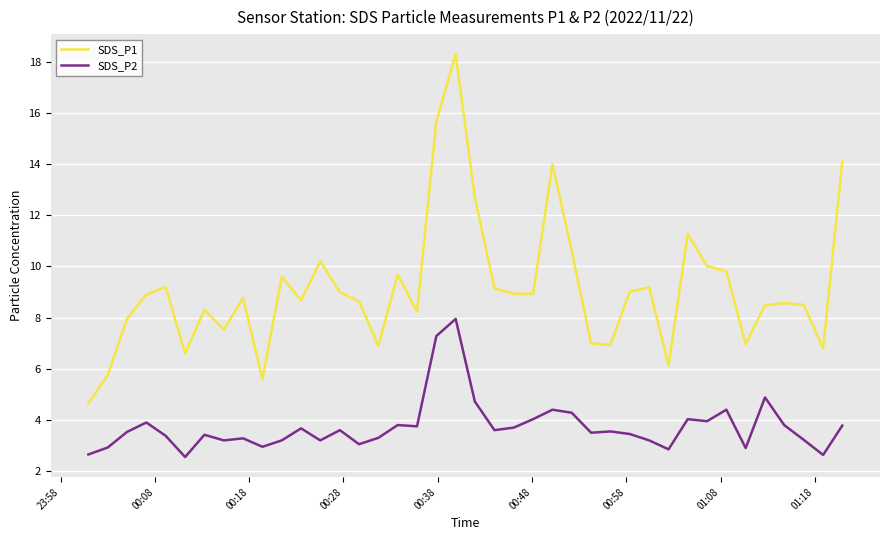

What are all the series names shown in the legend?

SDS_P1, SDS_P2